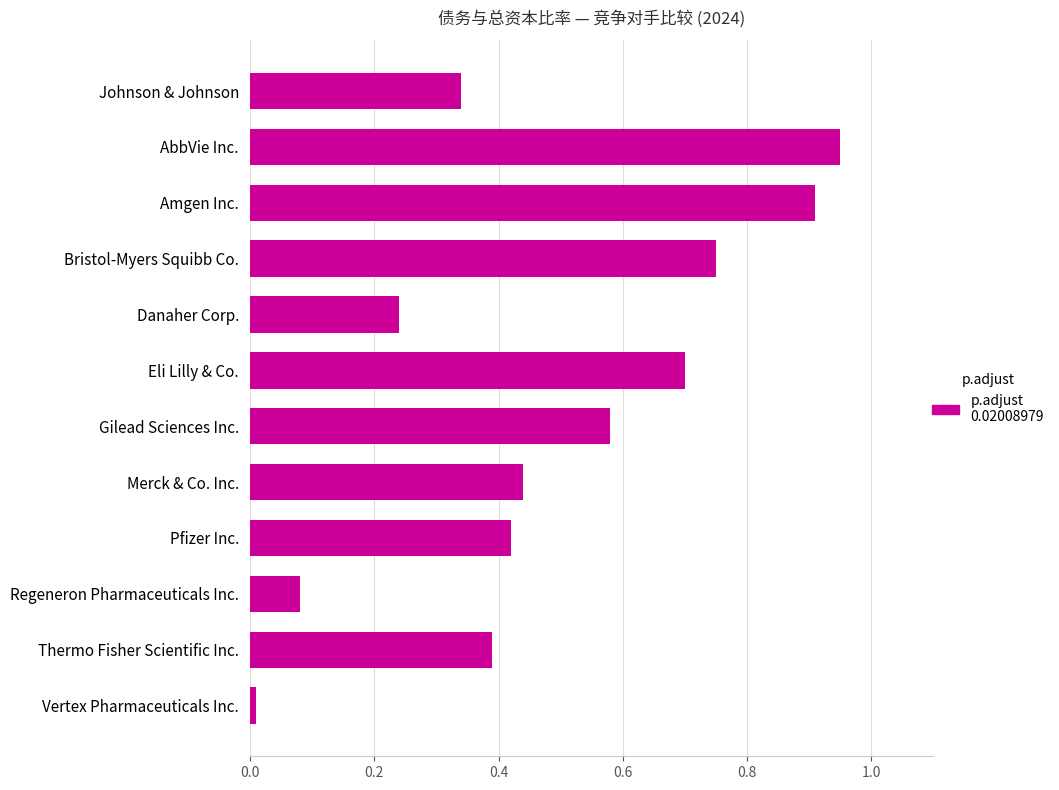

Between Johnson & Johnson and Bristol-Myers Squibb Co., which is larger?

Bristol-Myers Squibb Co.